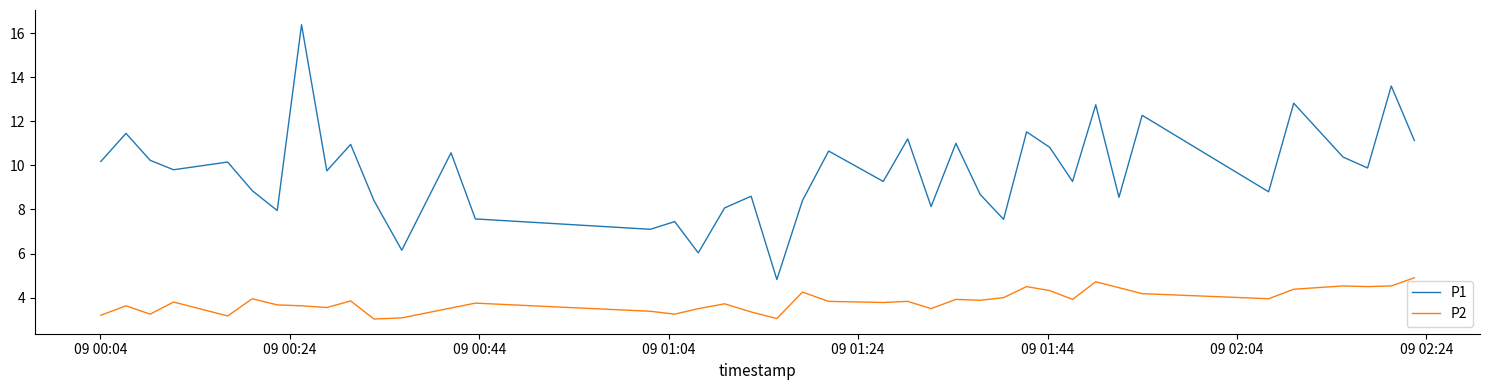

Which series has the largest total across all categories?

P1